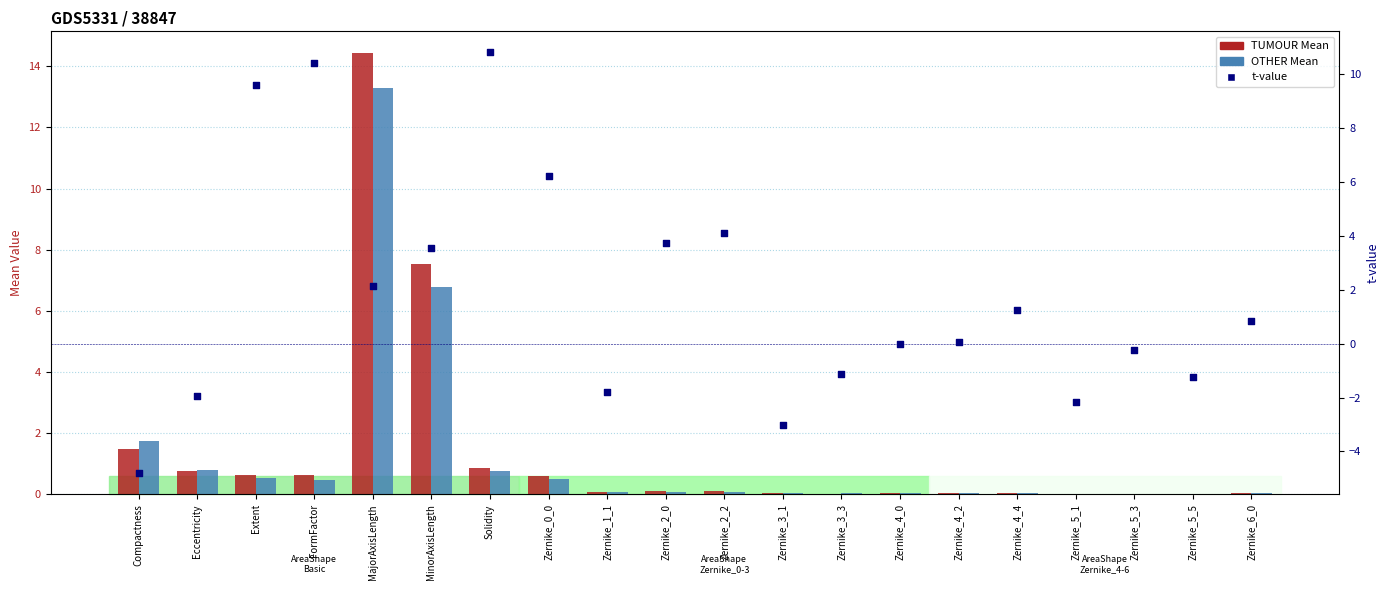

Which series has the largest total across all categories?

t-value